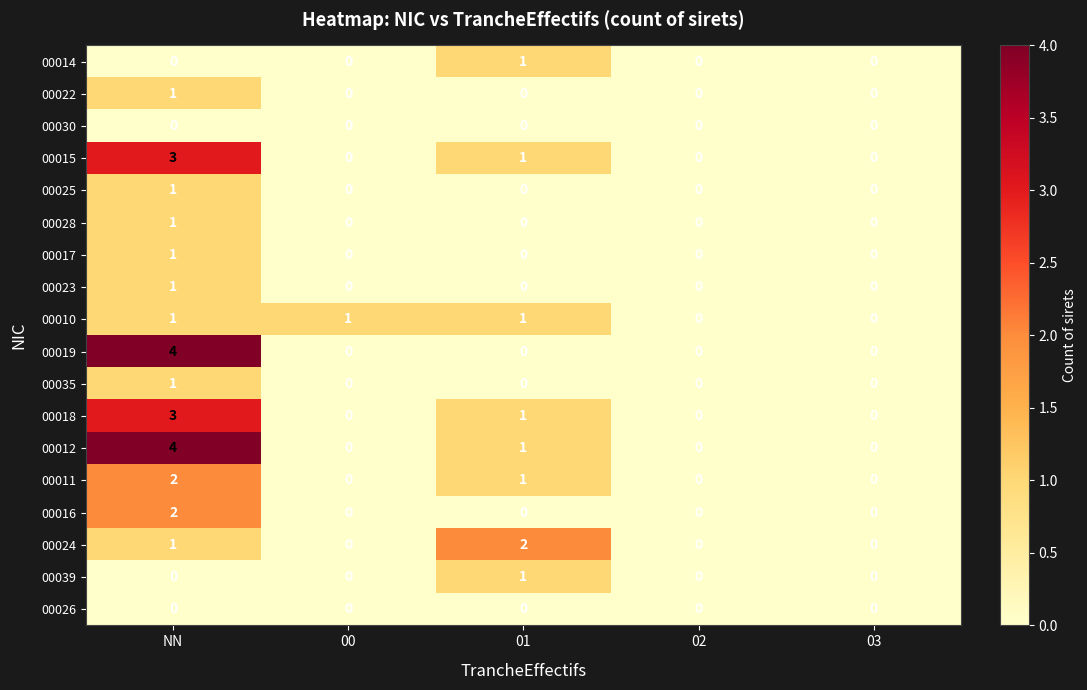

Which label corresponds to the largest value in the chart?

NN